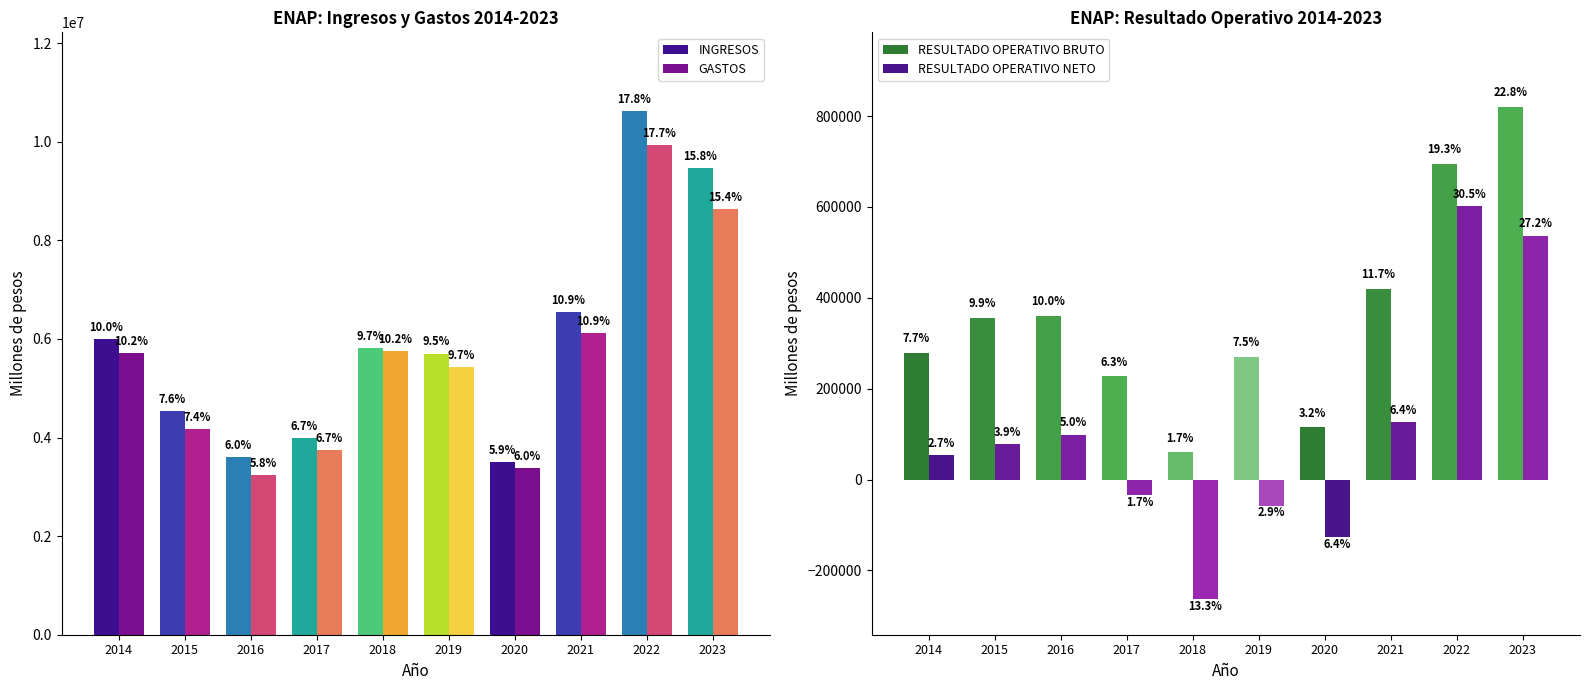

What are all the series names shown in the legend?

INGRESOS, GASTOS, RESULTADO OPERATIVO BRUTO, RESULTADO OPERATIVO NETO